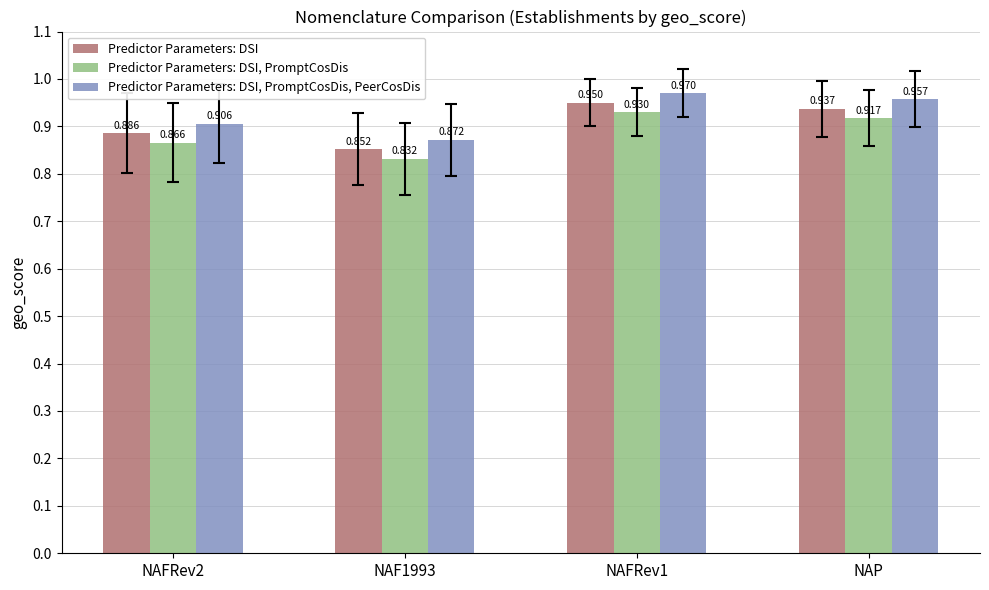

At which category does the chart reach its peak across all series?

NAFRev1